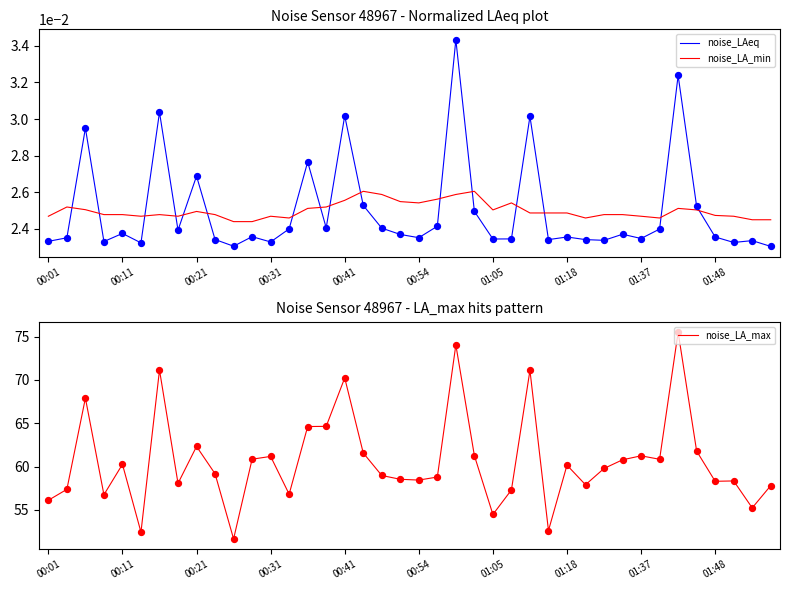

What is the total value across all series at 27?

52.7